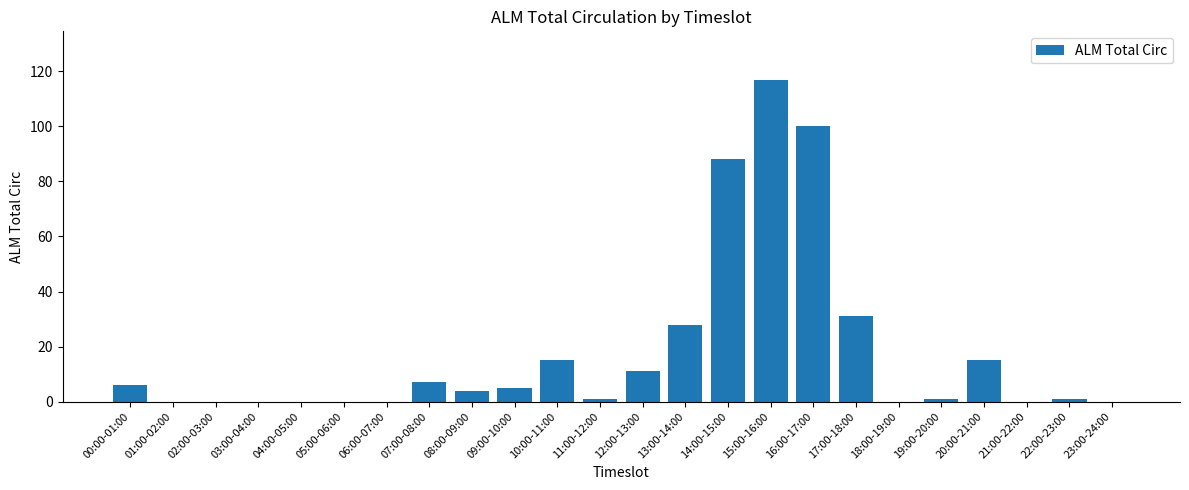

Which label corresponds to the largest value in the chart?

15:00-16:00